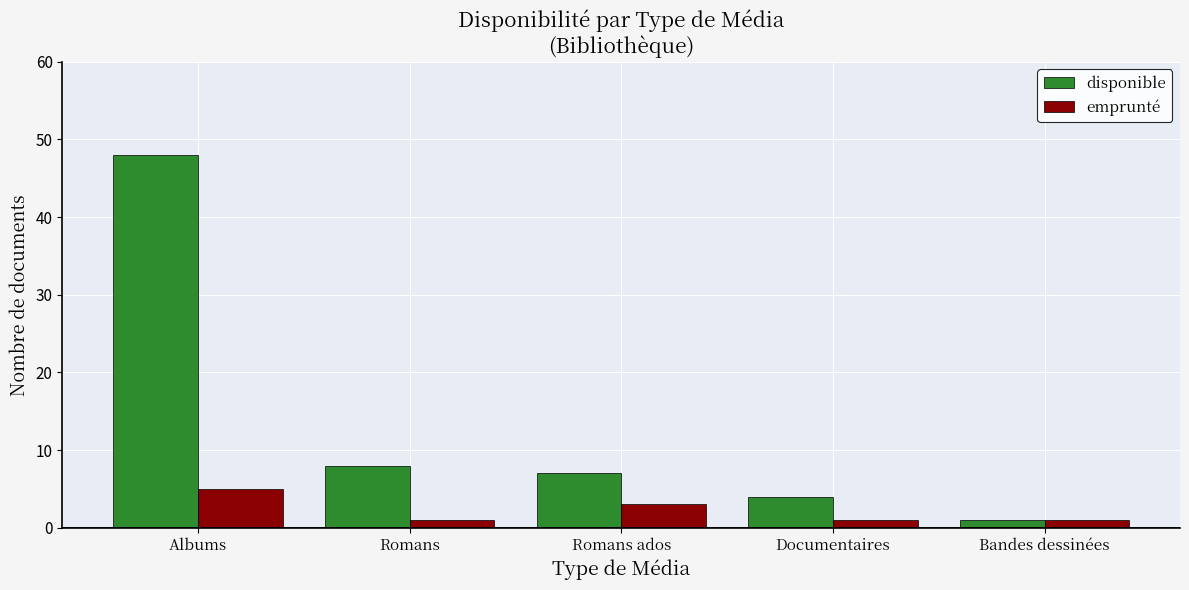

Rank the categories by disponible value from lowest to highest.

Bandes dessinées, Documentaires, Romans ados, Romans, Albums